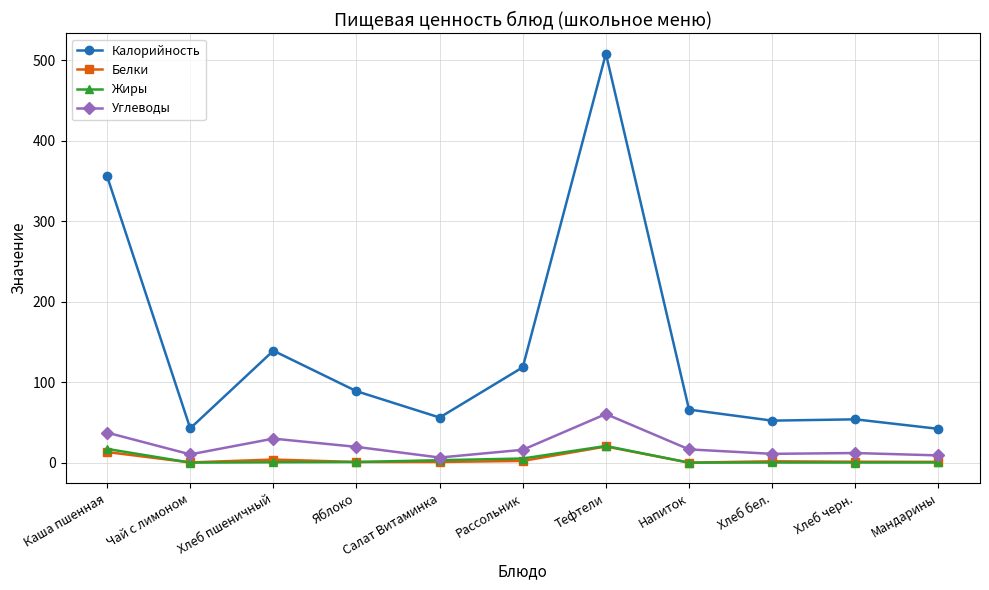

How many data points does each series have?

11